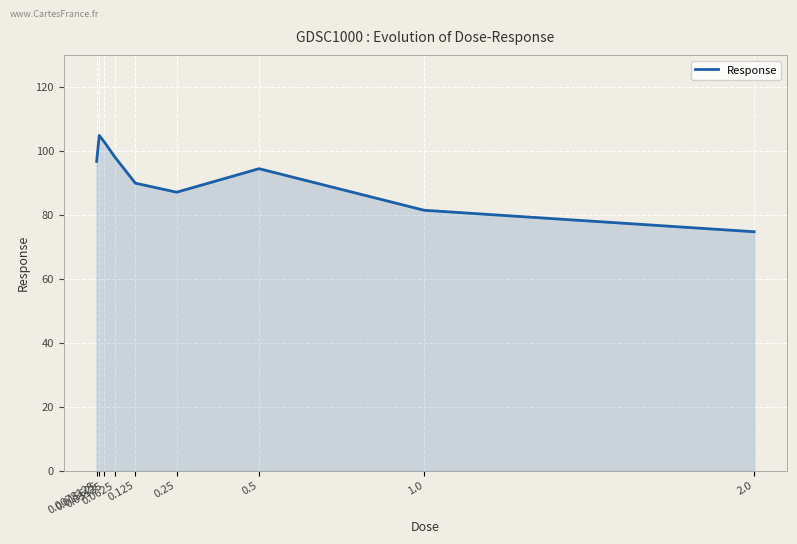

Does the chart have visible grid lines?

Yes